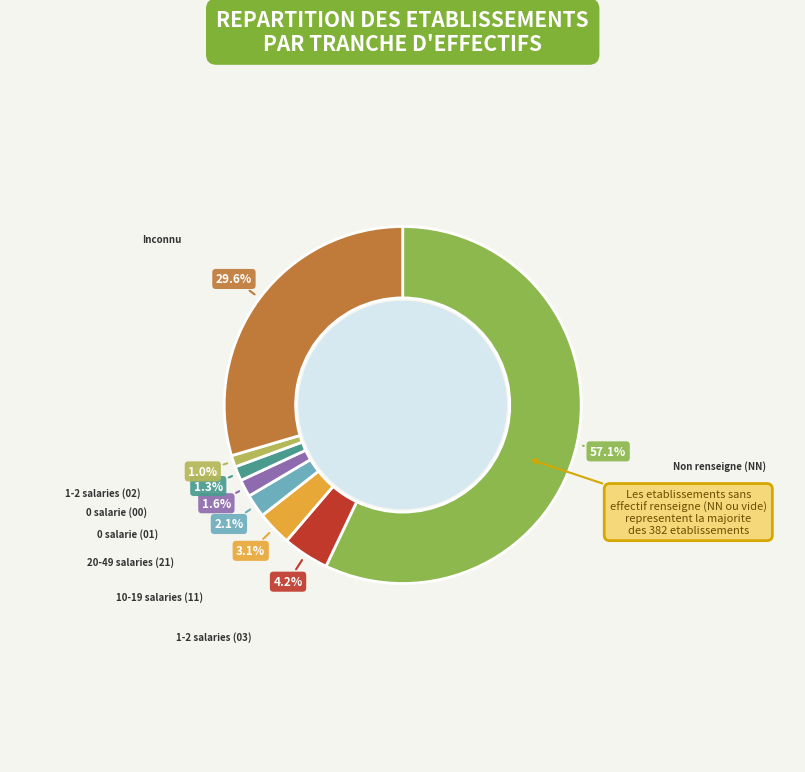

Combined, what portion of the pie is 10-19 salaries (11) and Inconnu?

32.7%